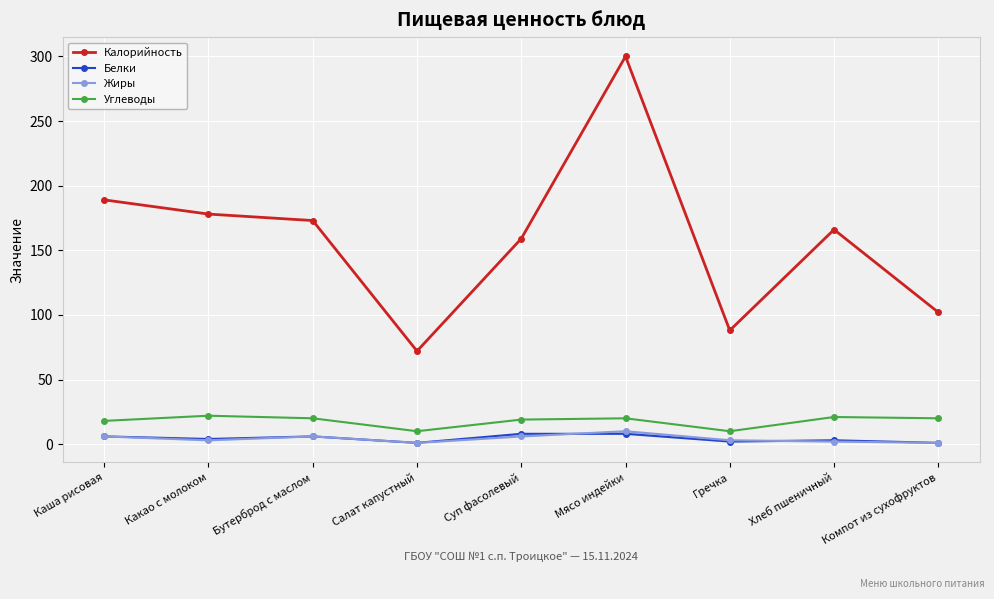

How many lines are shown in the chart?

4